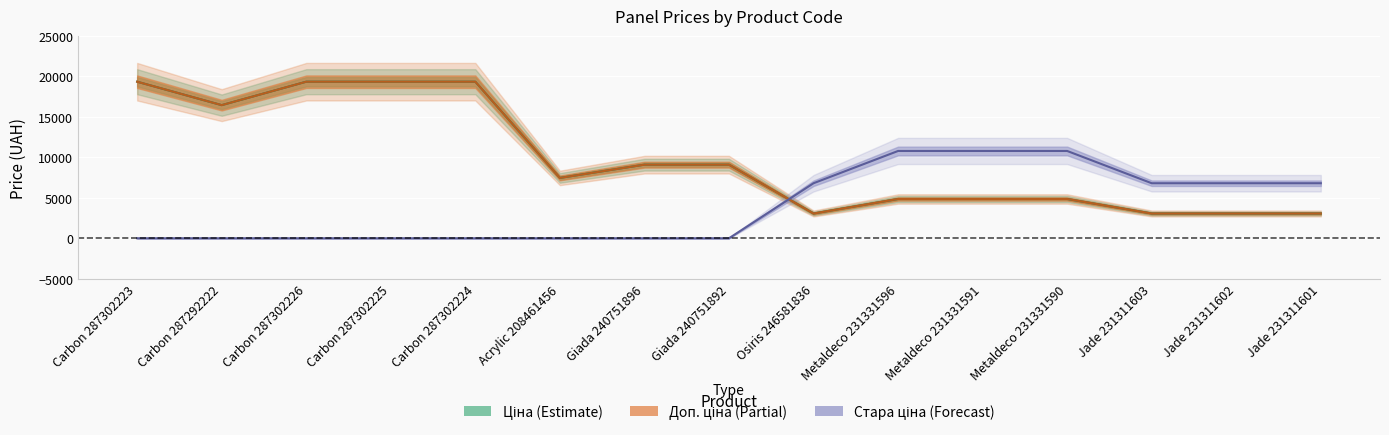

What is the difference between the highest and lowest values at Giada 240751892?

9092.0